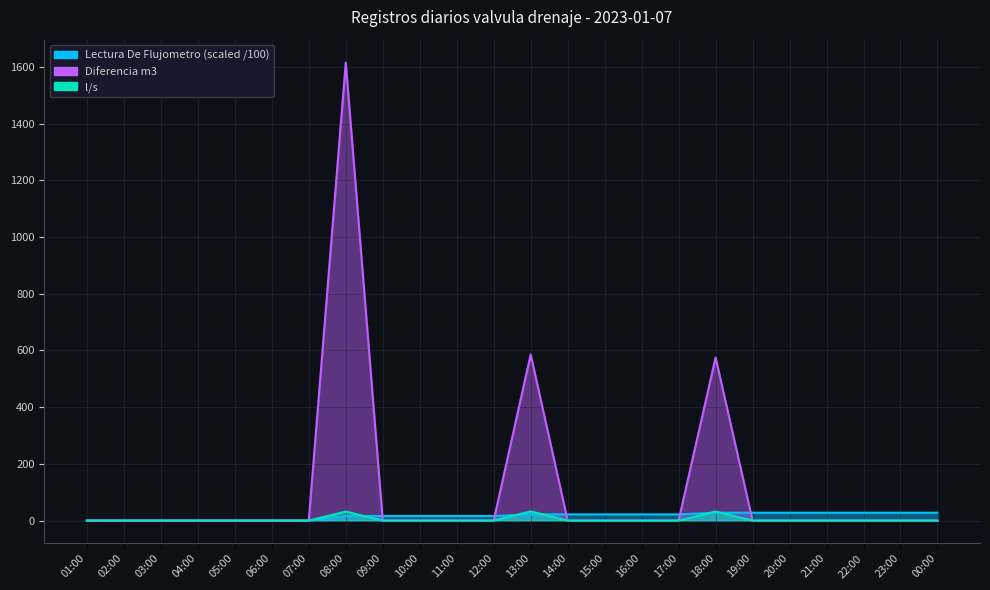

The l/s series shows 18.0 at 08:00. True or false?

False